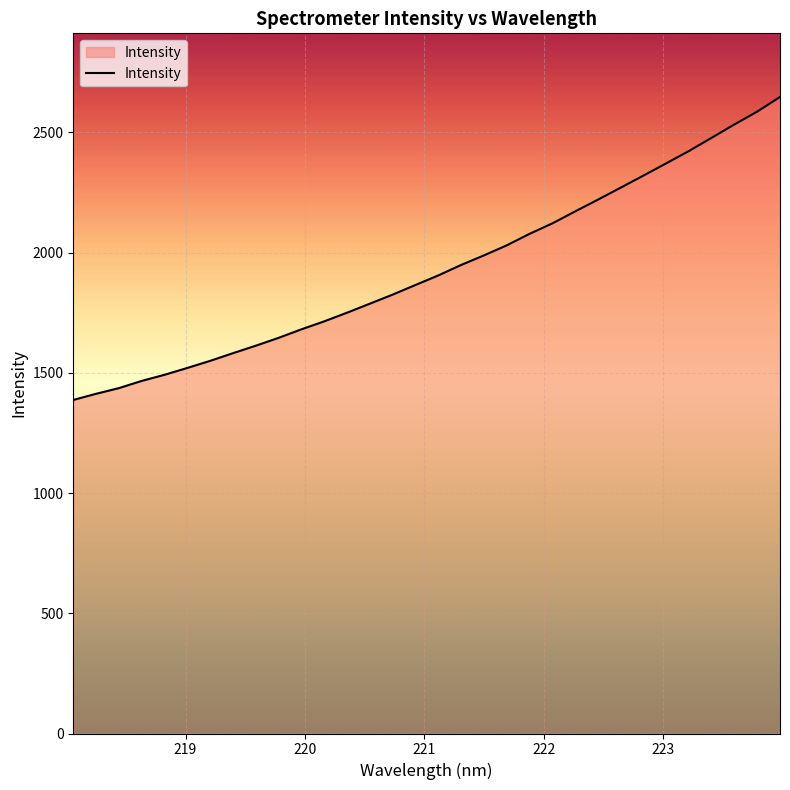

What is the difference between the maximum and minimum values?

1260.1